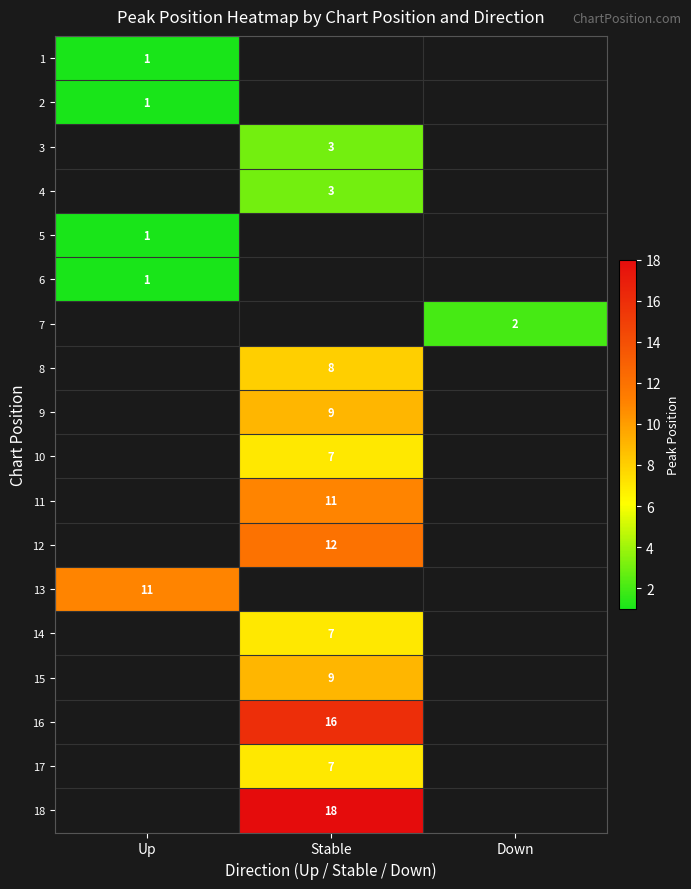

Is the value of 17 at Stable greater than the value of 15 at Stable?

No